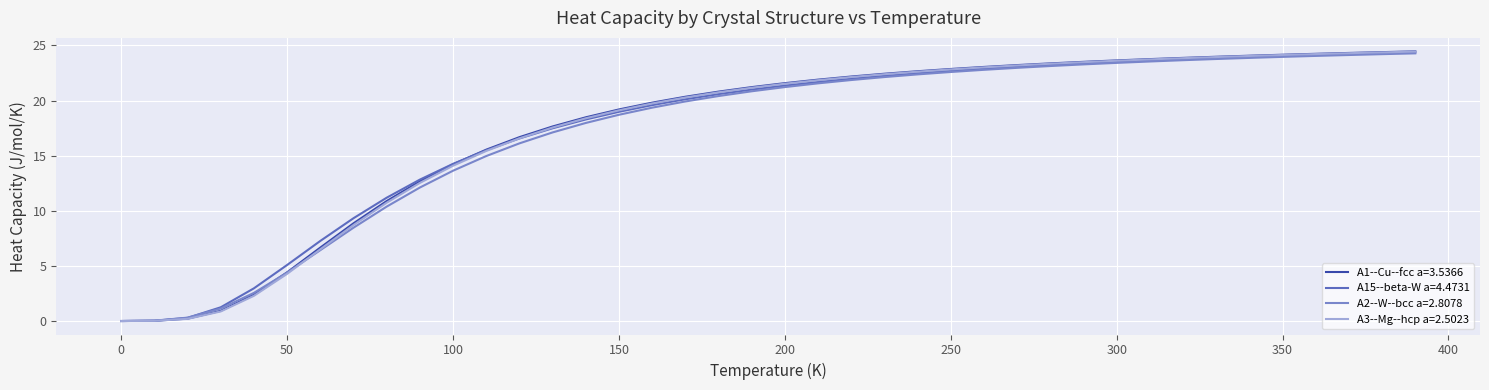

What is the greatest value displayed?

24.5